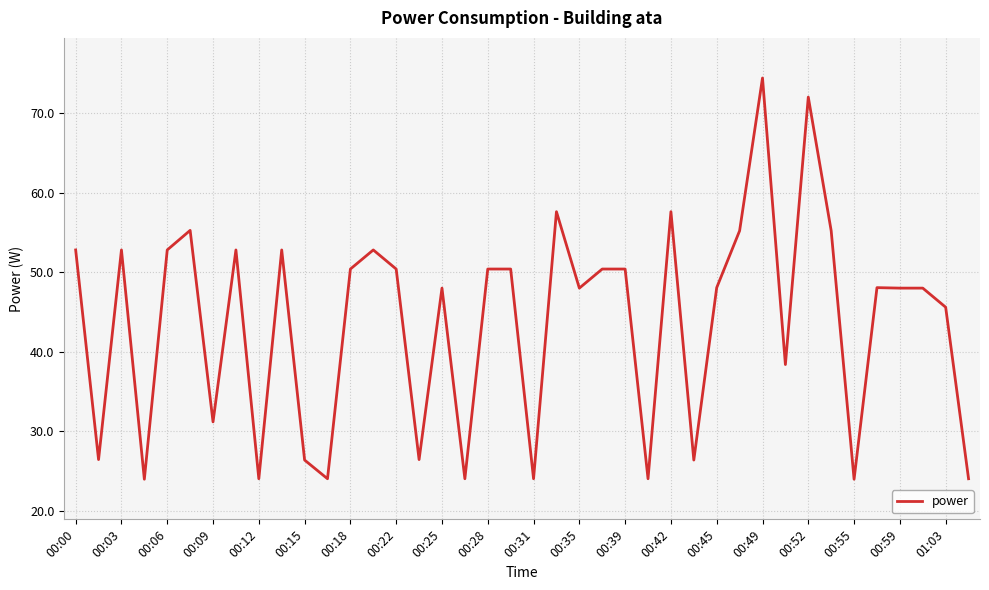

What is the greatest value displayed?

74.4